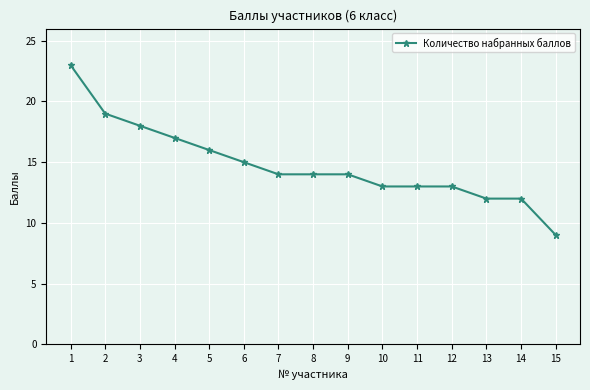

What is the change in value from 2 to 10?

-6